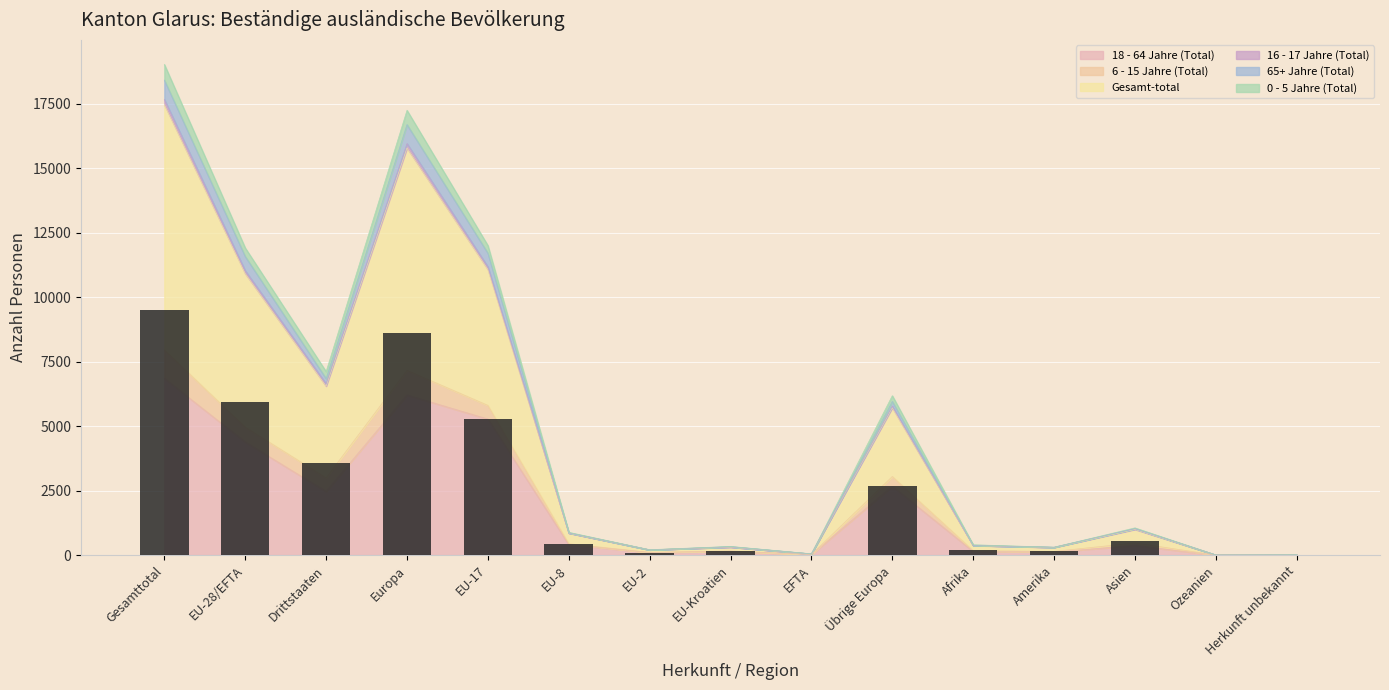

How many data points are less than 413?

7